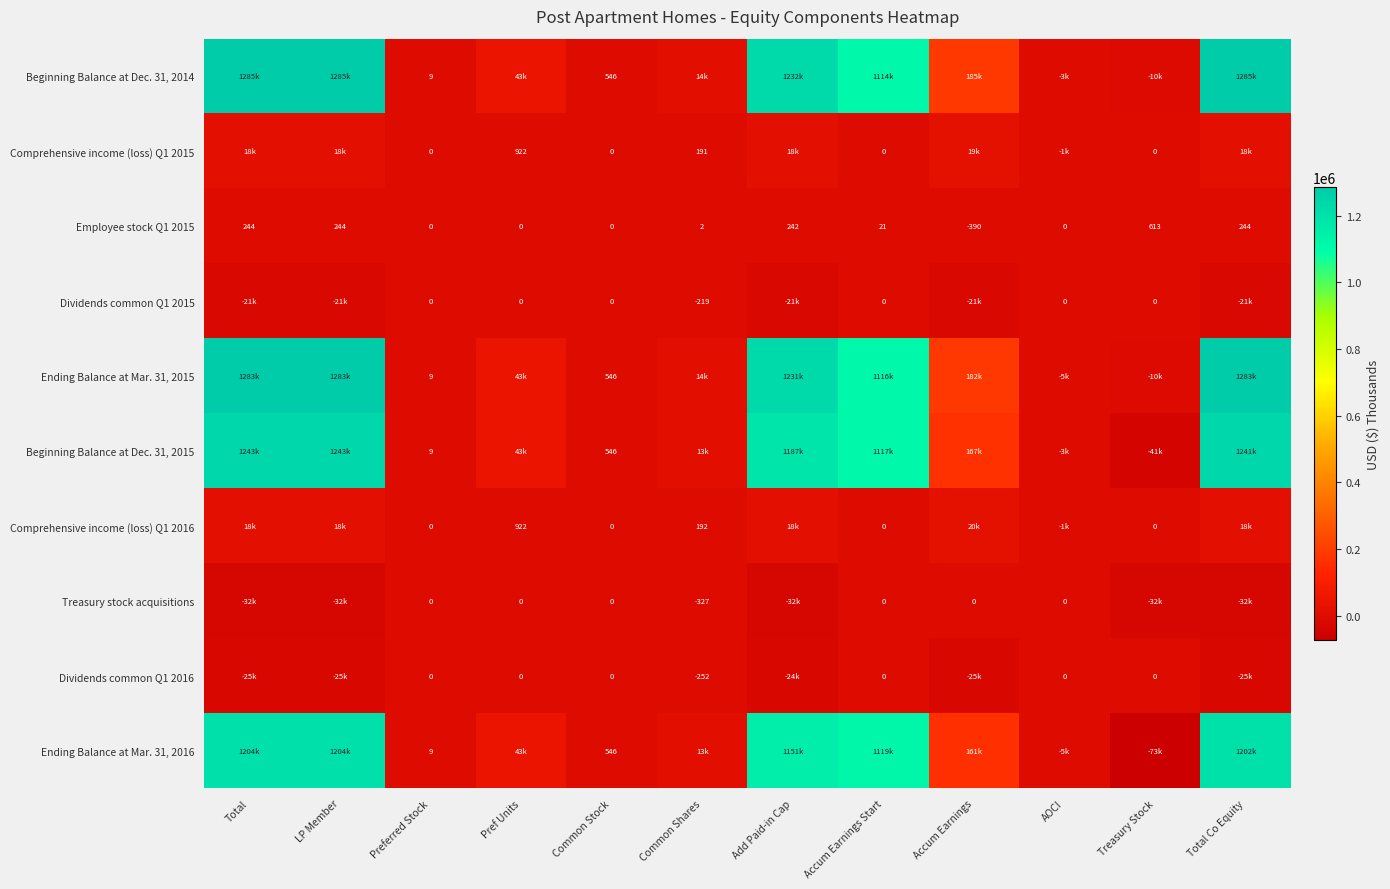

What is the total value across all series at Common Stock?

2184